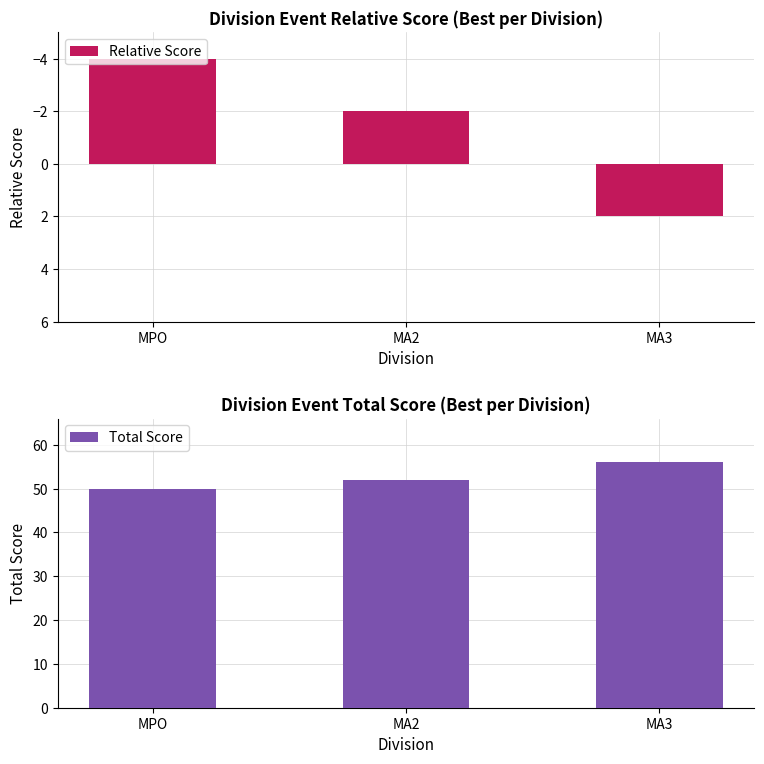

How many distinct data groups are displayed?

2